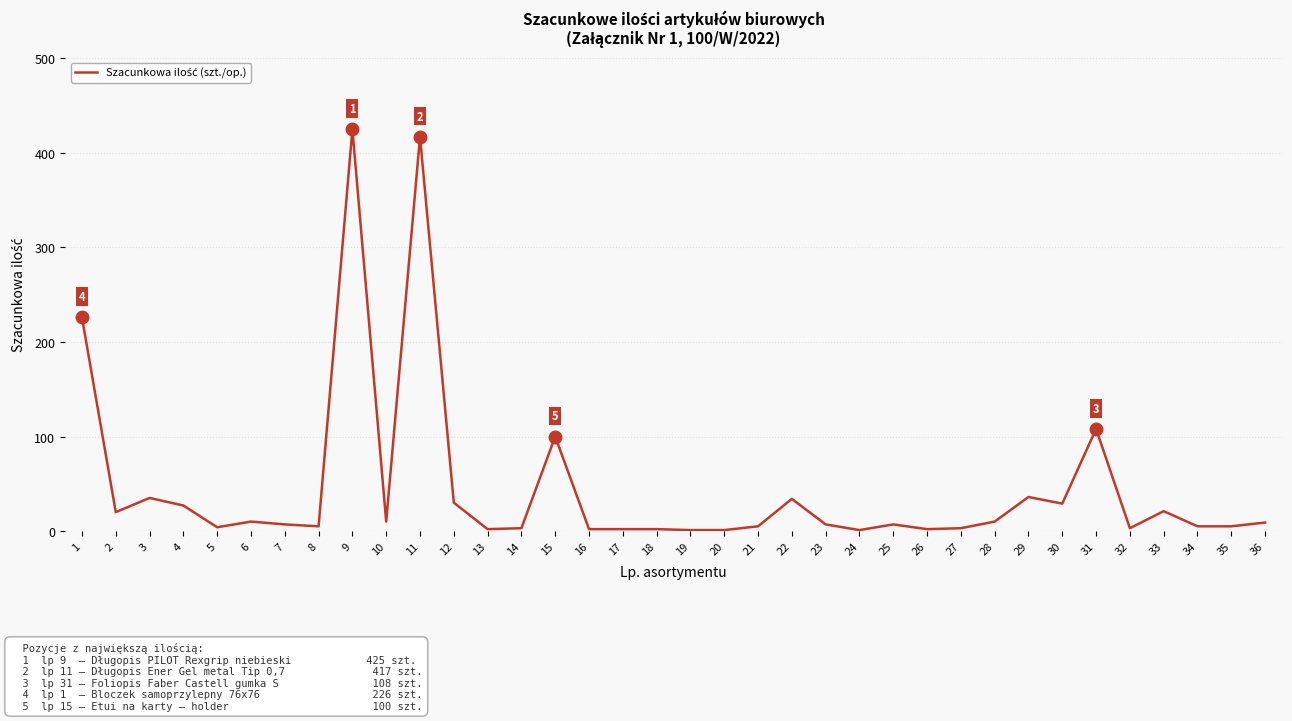

The chart shows a value of 5 at 34. True or false?

True